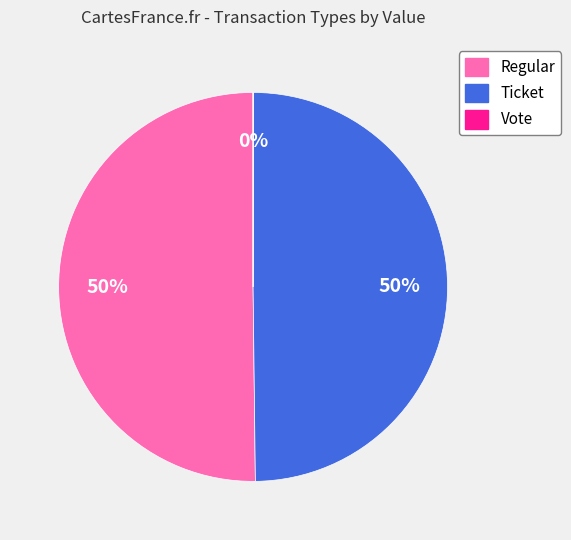

What percentage is the Ticket slice, to the nearest percent?

50%